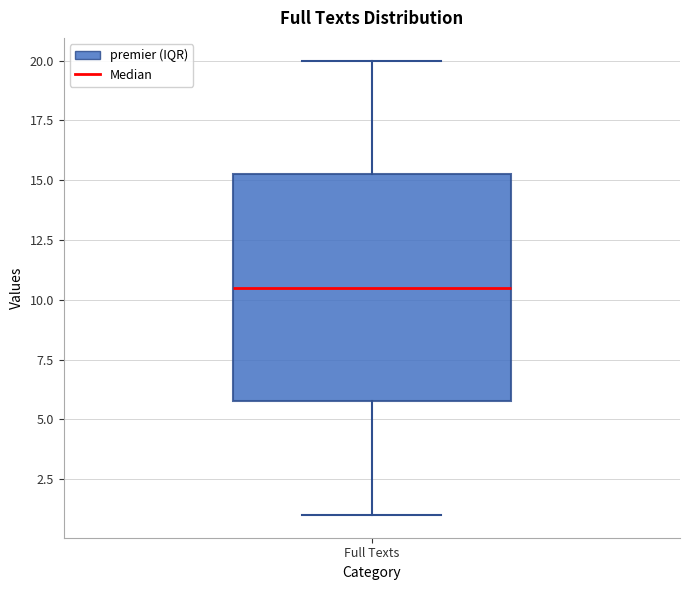

Where is the lower edge of the box for Full Texts on the y-axis? The values are not printed on the chart, so give them approximately, as read against the axis.

6.0